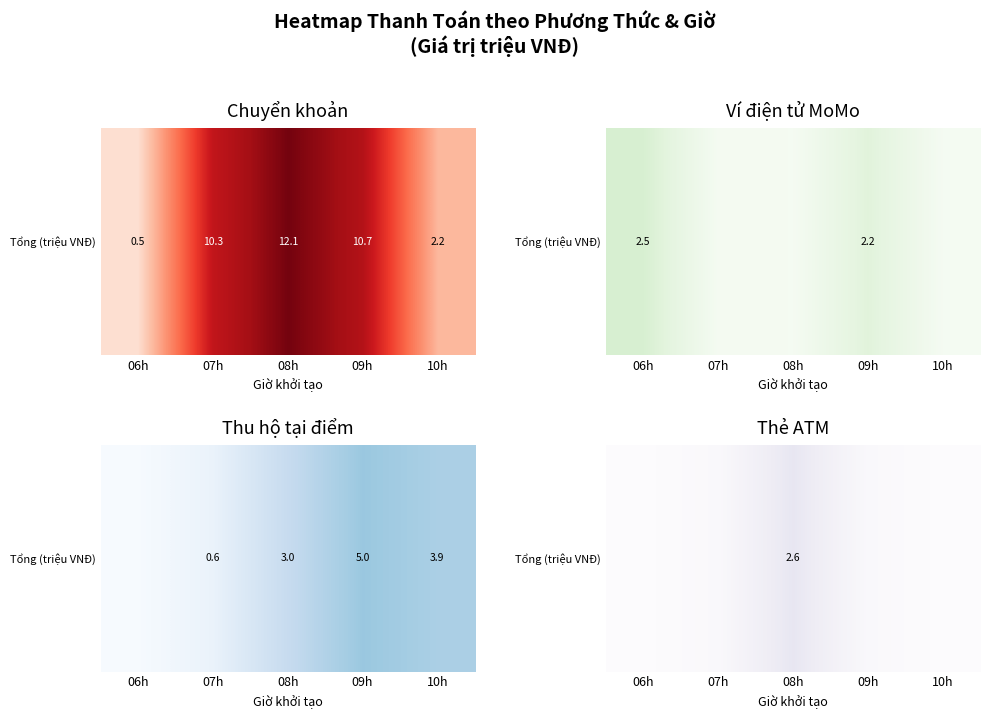

True or false: the data shows 0.3 at 09h.

True